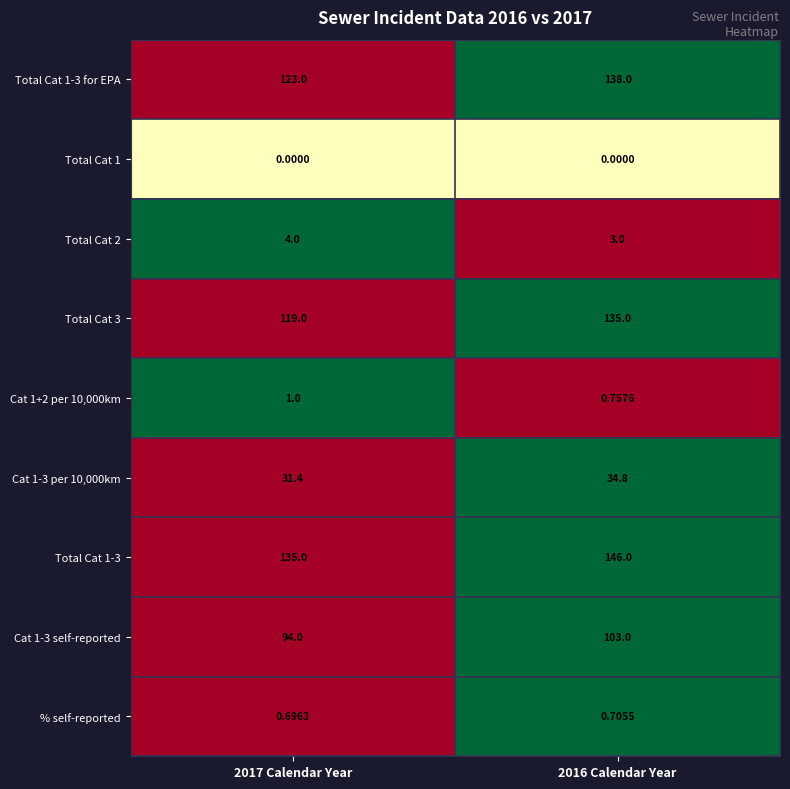

Which series has the largest range (max minus min)?

Total Cat 3